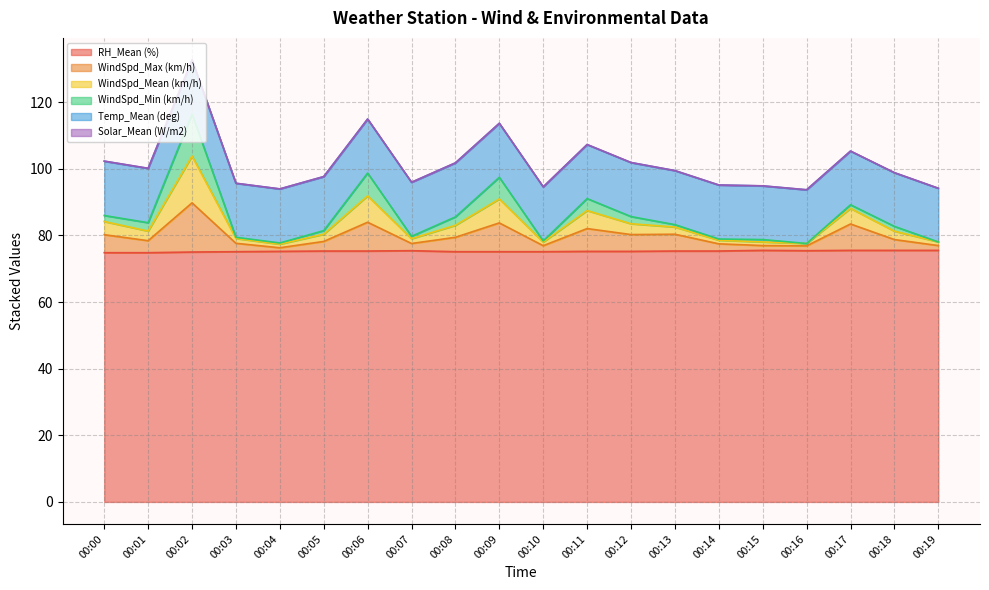

At which category is the sum across all series the highest?

00:02